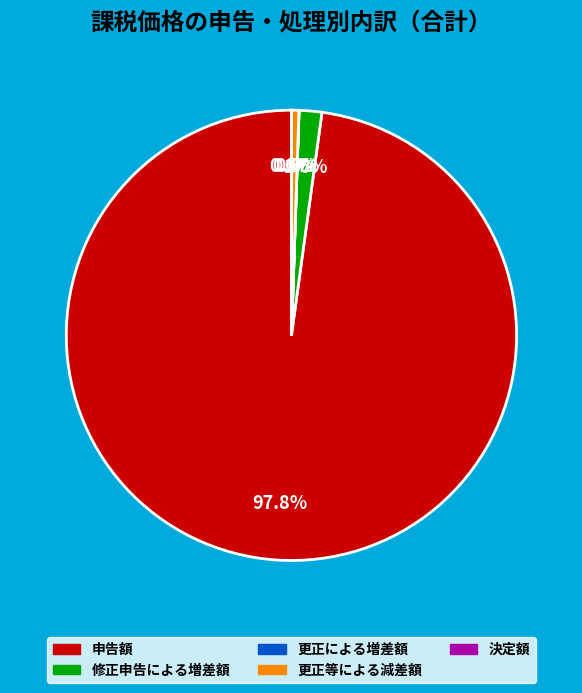

What is the majority slice?

申告額